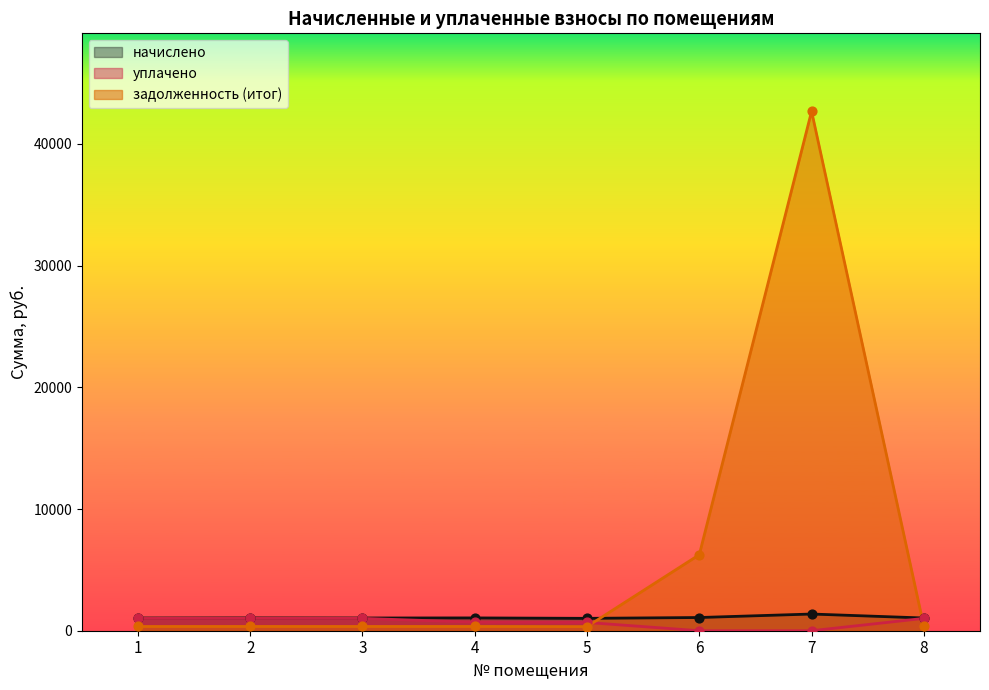

What are all the series names shown in the legend?

начислено, уплачено, задолженность (итог)